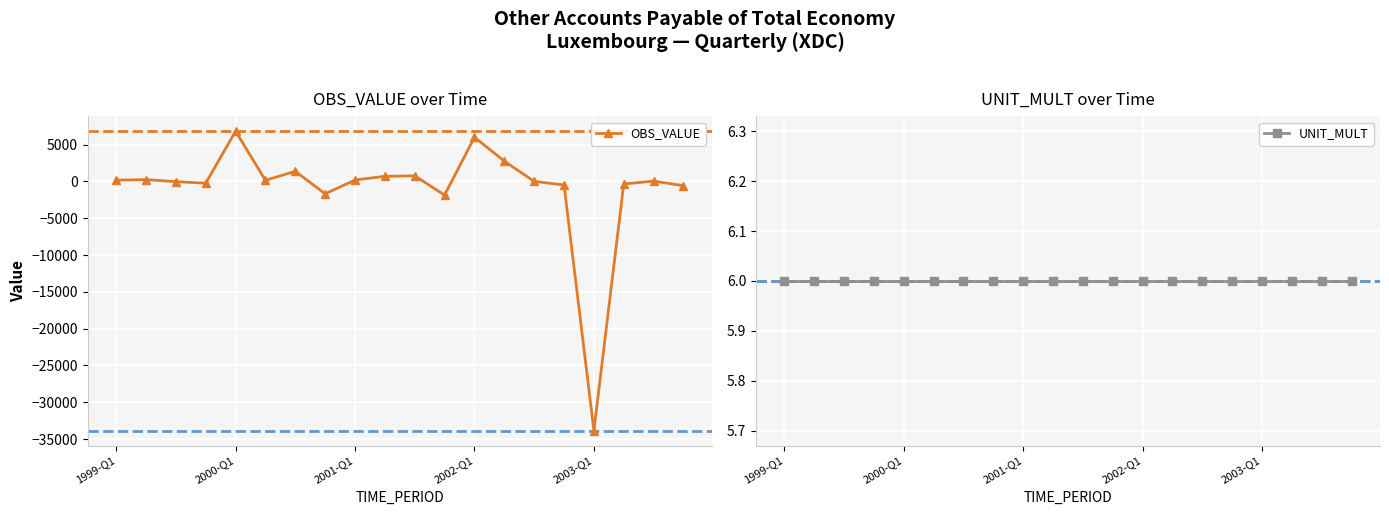

The value of OBS_VALUE at 2002-Q1 is 2264.1. True or false?

False